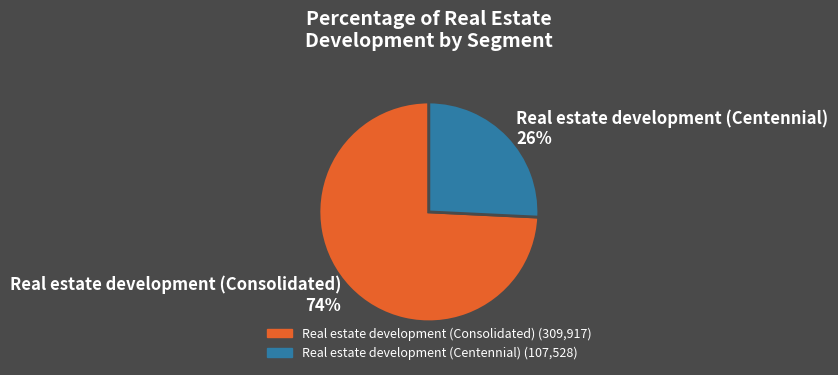

What is the smallest slice in the pie chart?

Real estate development (Centennial)